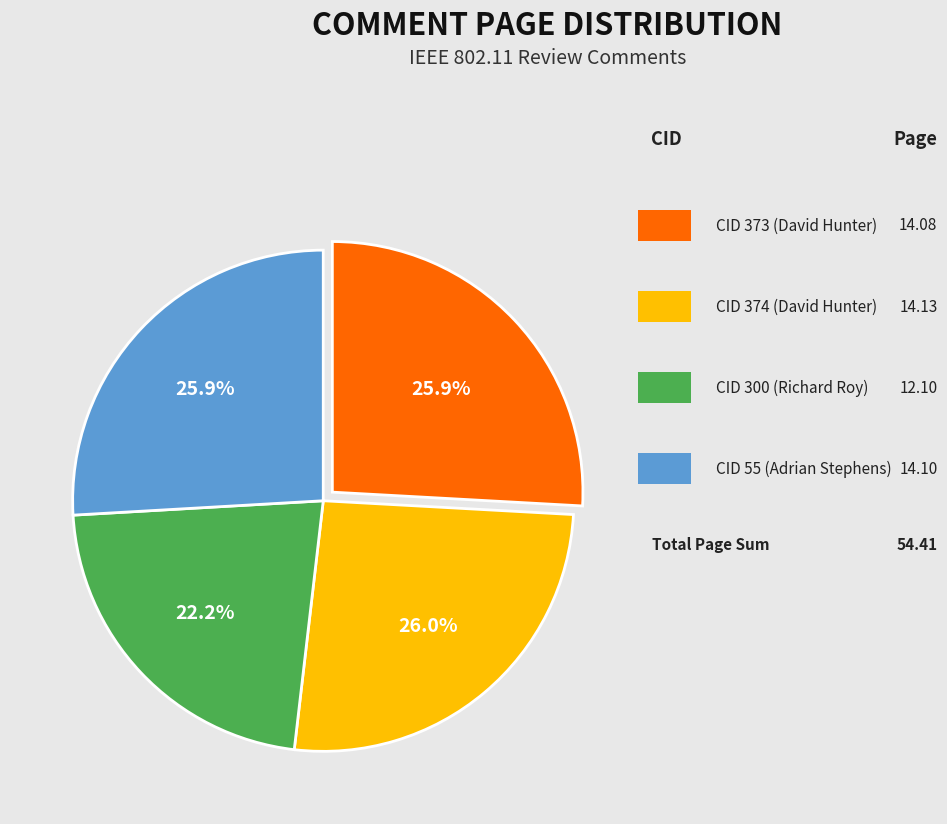

Is there any slice that represents more than half of the pie?

No